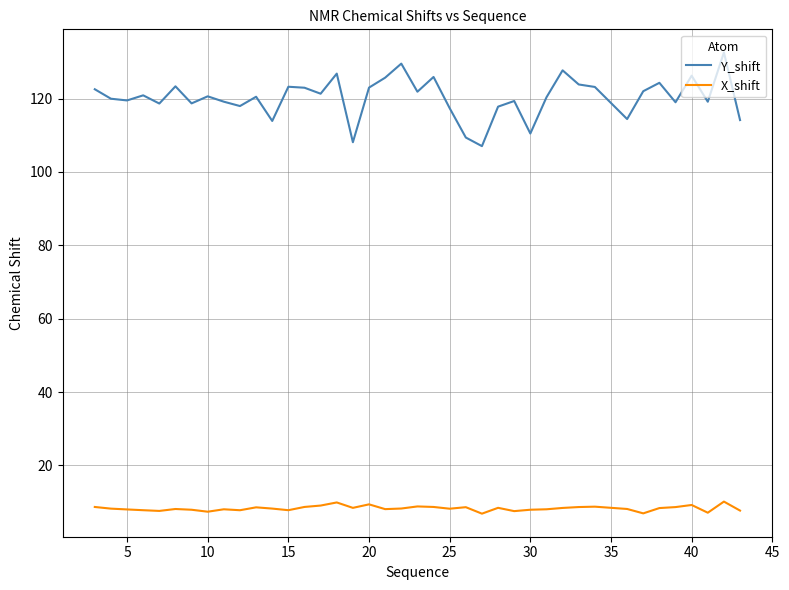

True or false: X_shift and Y_shift cross at least once.

False